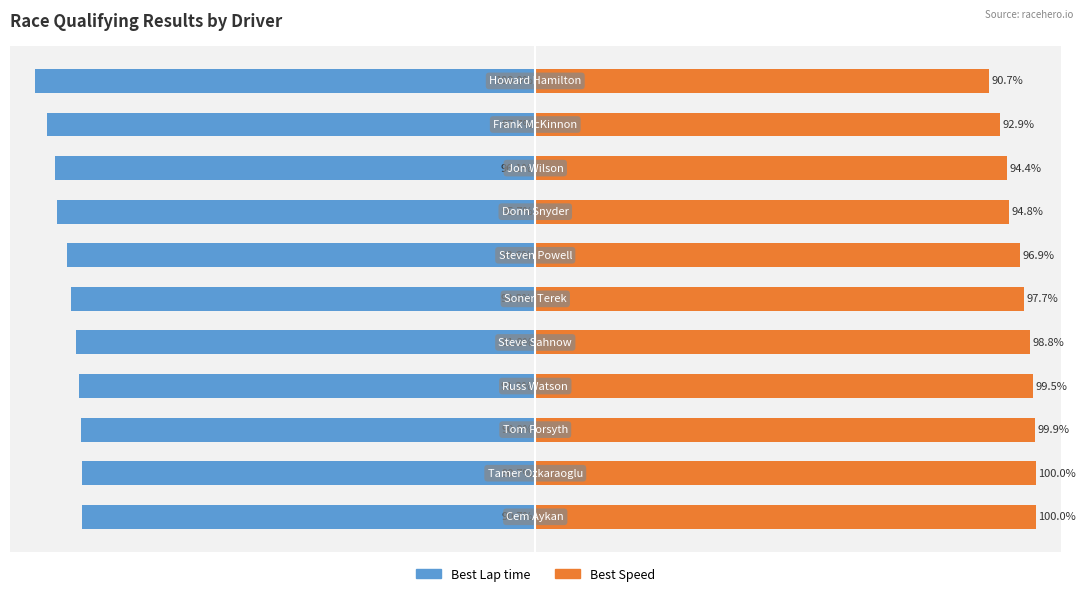

What are all the series names shown in the legend?

Best Lap time, Best Speed